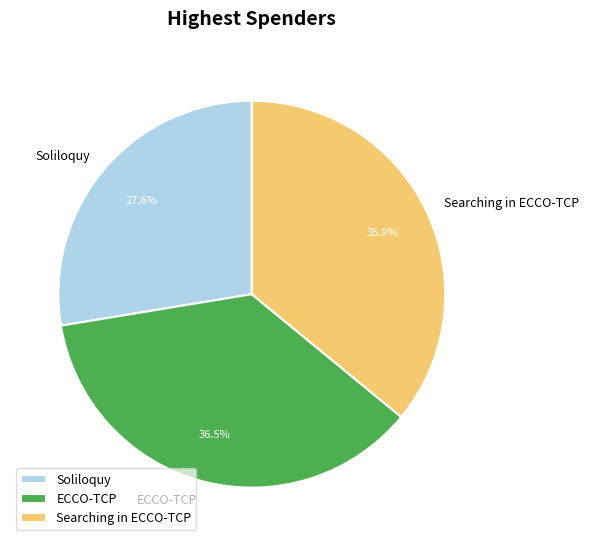

Does Soliloquy represent more than half of the total?

No